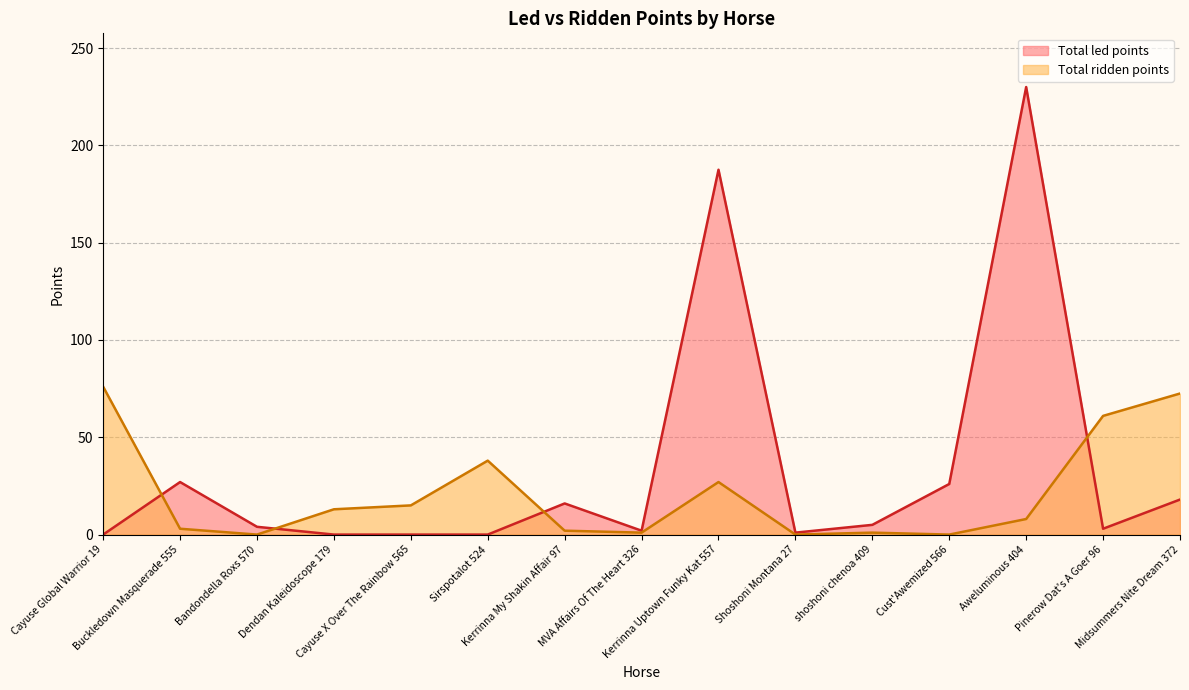

Reading right to left, list all the values displayed in this chart.

Total led points: 18.0	3.0	230.0	26.0	5.0	1.0	187.5	2.0	16.0	0.0	0.0	0.0	4.0	27.0	0.0
Total ridden points: 72.5	61.0	8.0	0.0	1.0	0.0	27.0	1.0	2.0	38.0	15.0	13.0	0.0	3.0	76.0